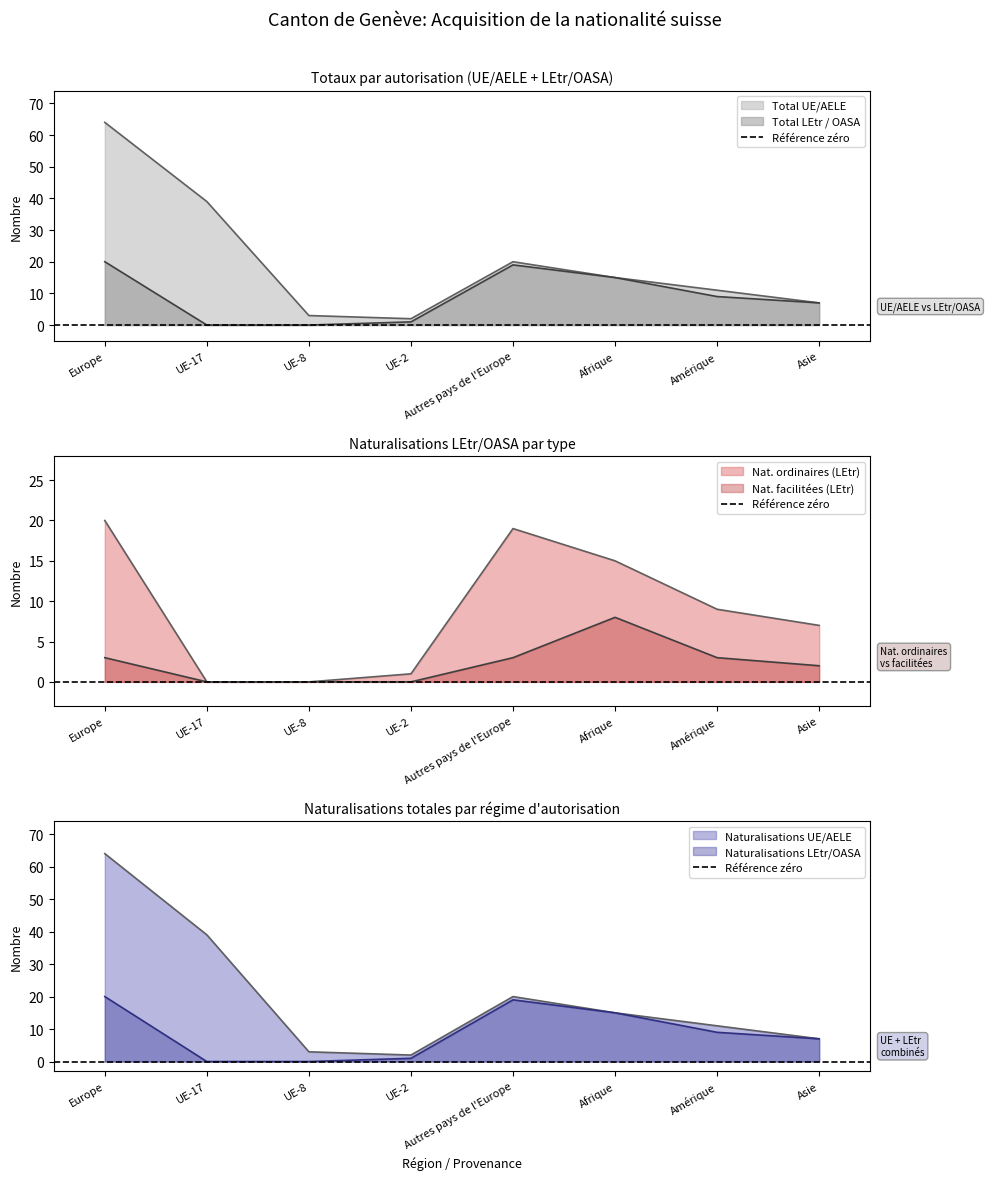

At which category does the chart reach its peak across all series?

Europe